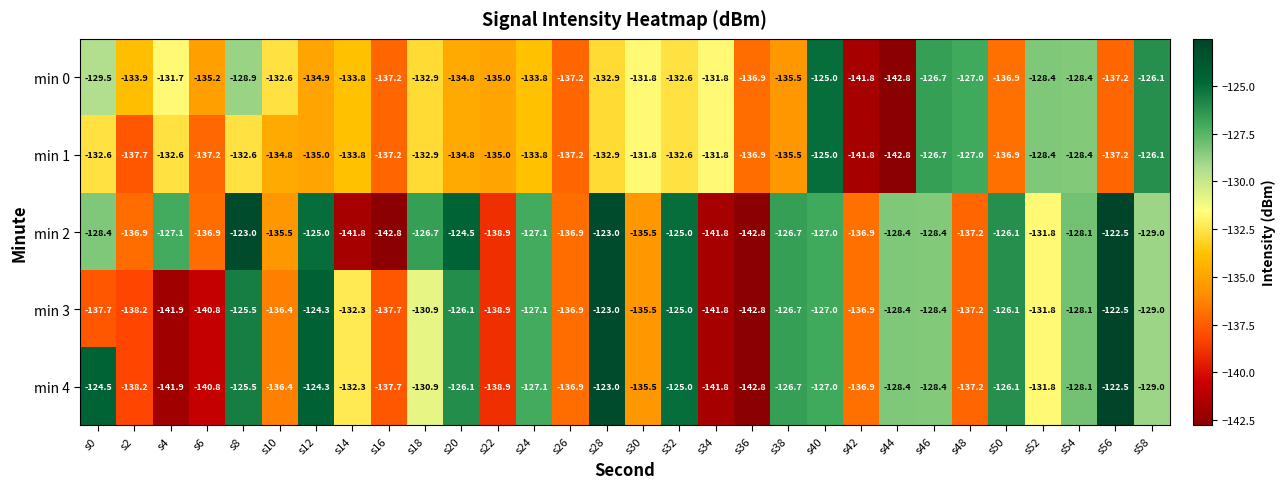

Which series has the largest total across all categories?

min 2